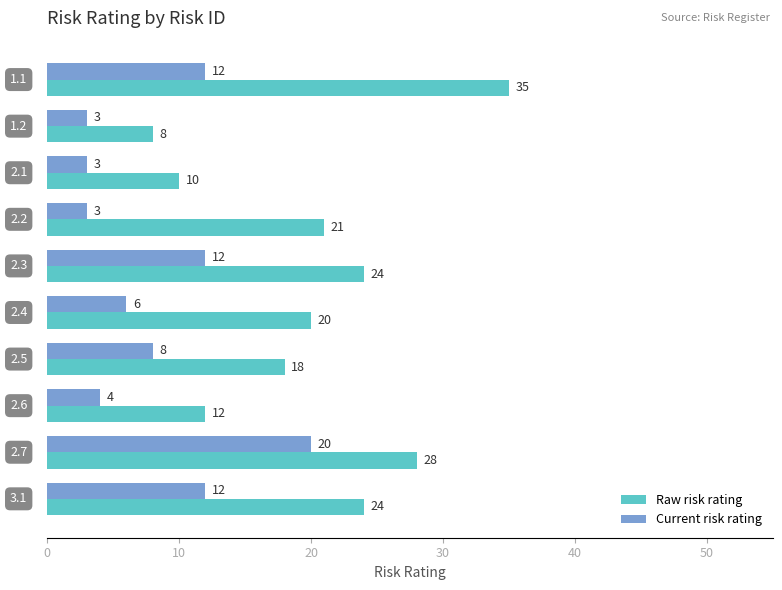

At which category is the sum across all series the highest?

2.7